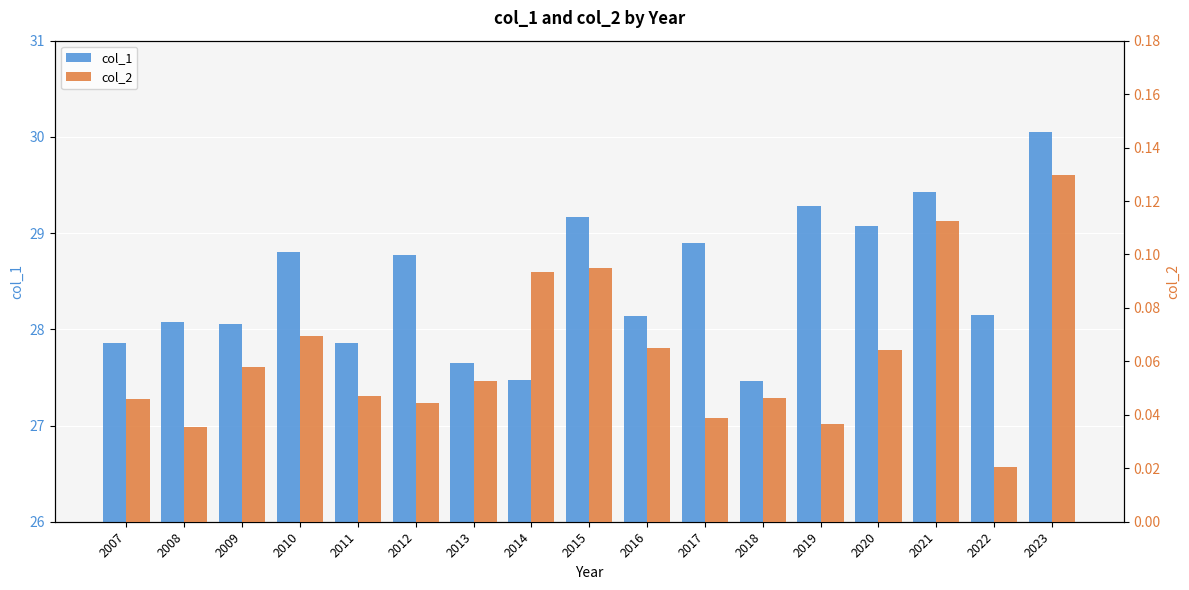

What are all the series names shown in the legend?

col_1, col_2